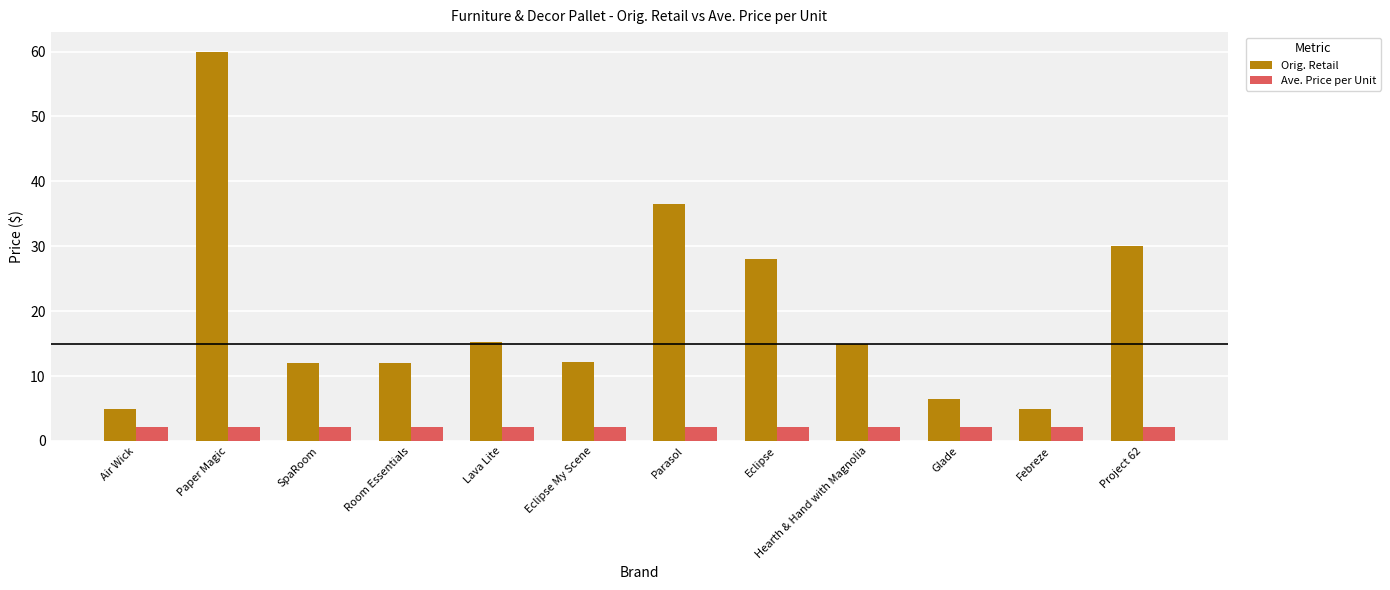

The Orig. Retail series shows 2.9 at SpaRoom. True or false?

False